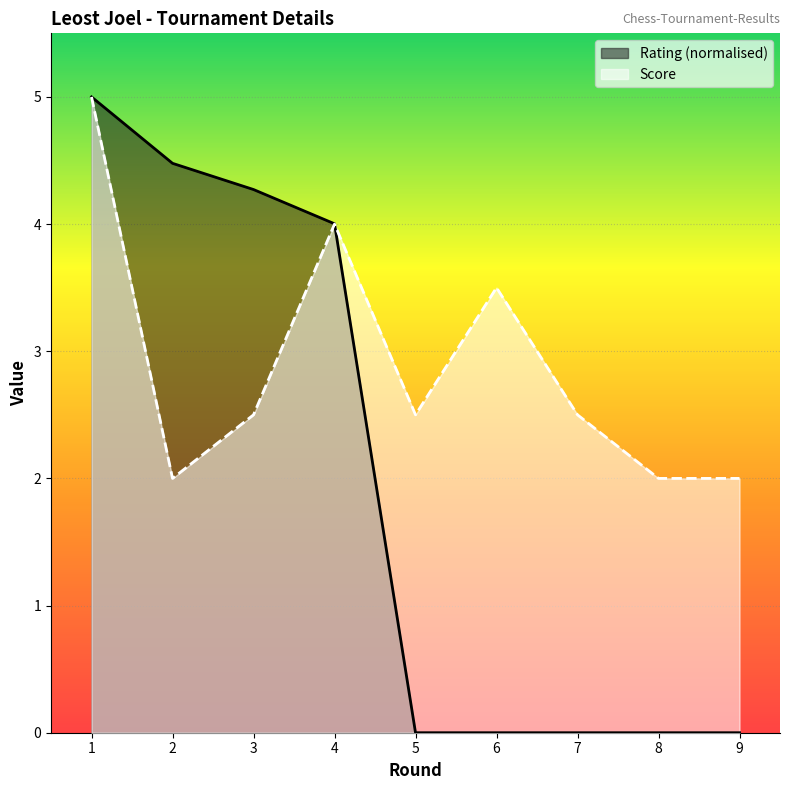

Reading left to right, extract all data points from this chart.

Rating: 1=5.0	2=4.5	3=4.3	4=4.0	5=0.0	6=0.0	7=0.0	8=0.0	9=0.0
Score: 1=5.0	2=2.0	3=2.5	4=4.0	5=2.5	6=3.5	7=2.5	8=2.0	9=2.0